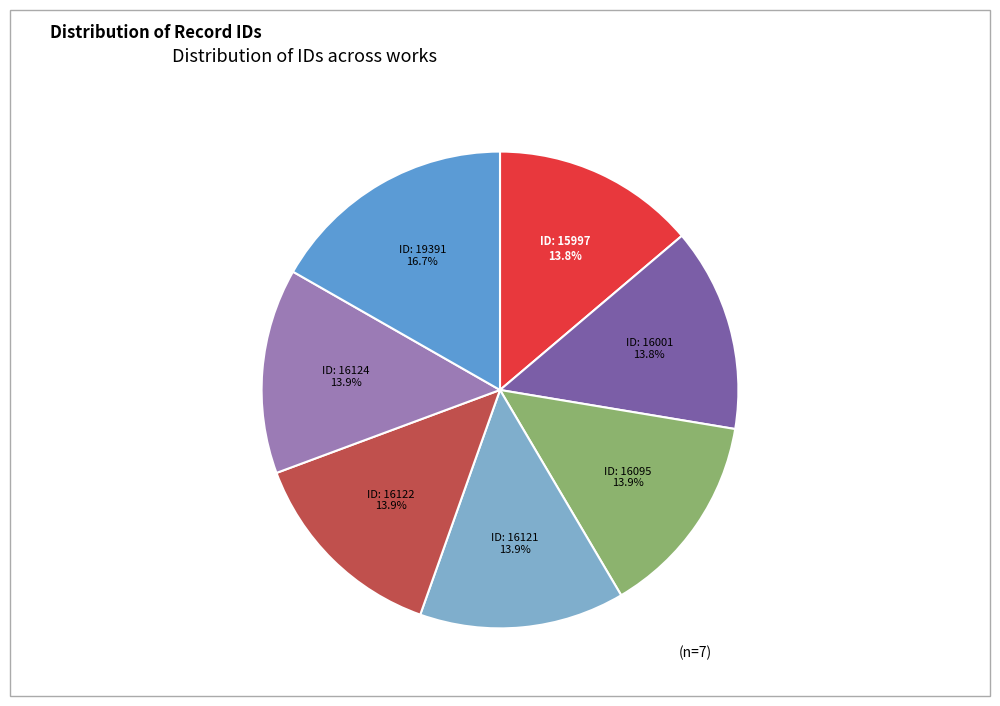

Is there any slice that represents more than half of the pie?

No